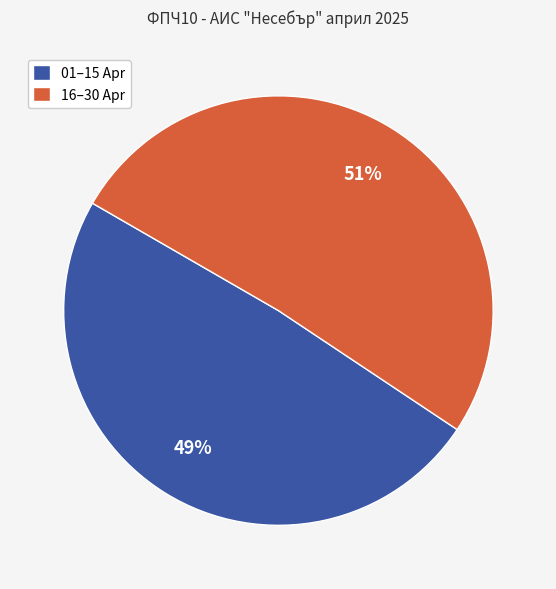

True or false: 01–15 Apr accounts for 49% of the total.

True